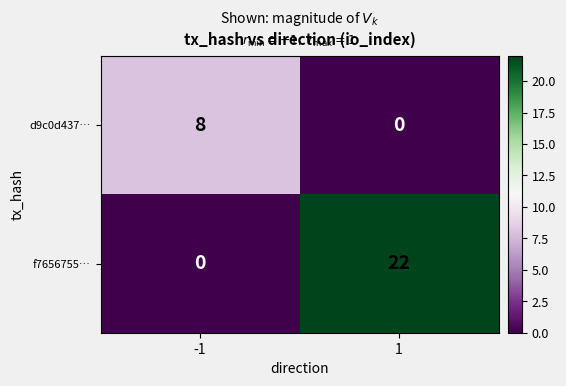

What is the difference between the maximum and minimum values in the d9c0d437… series?

8